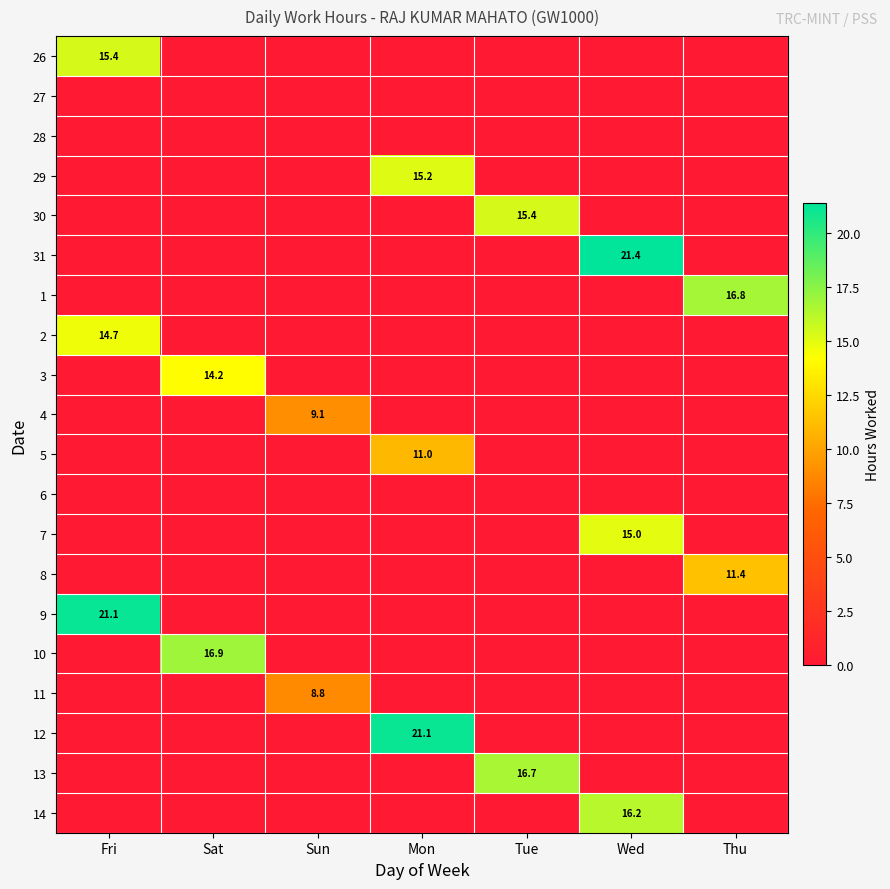

True or false: 30 has a value of 15.4 at Tue.

True